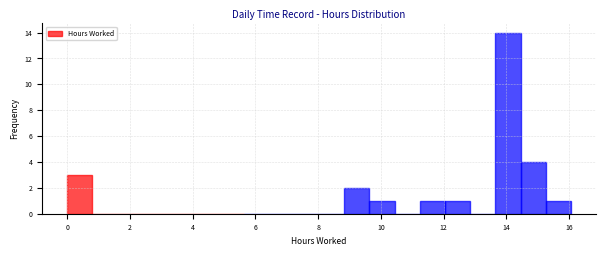

What is the height of the bar covering 8.8 to 9.6 on the x-axis? Neither the bar edges nor the heights are printed on the chart, so give them approximately, as read against the axes.

2